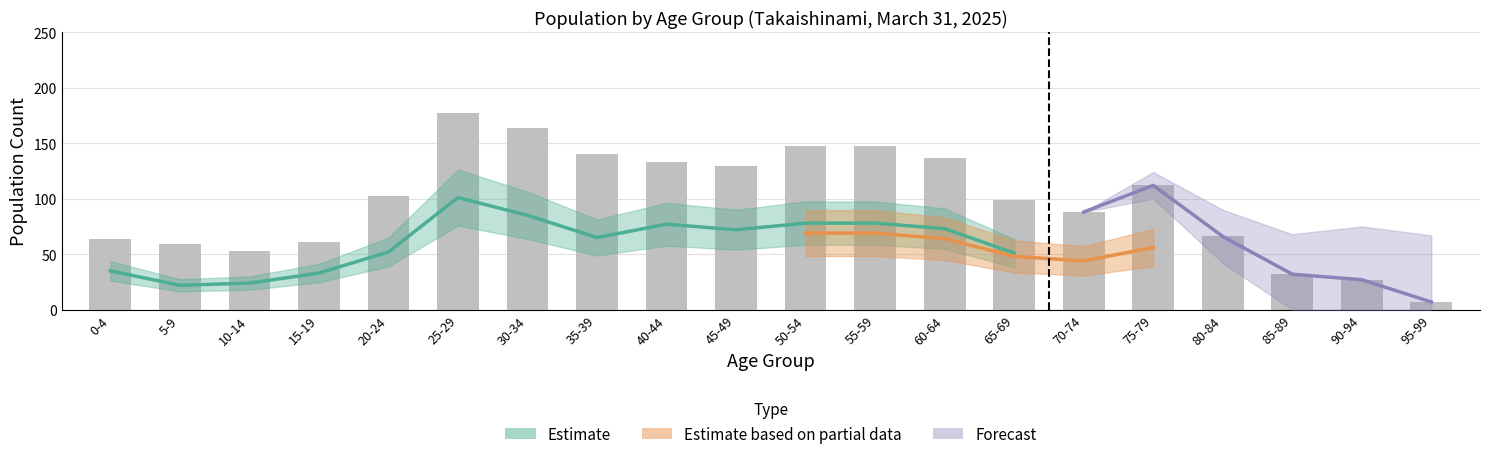

At which label is the value closest to 92?

70-74